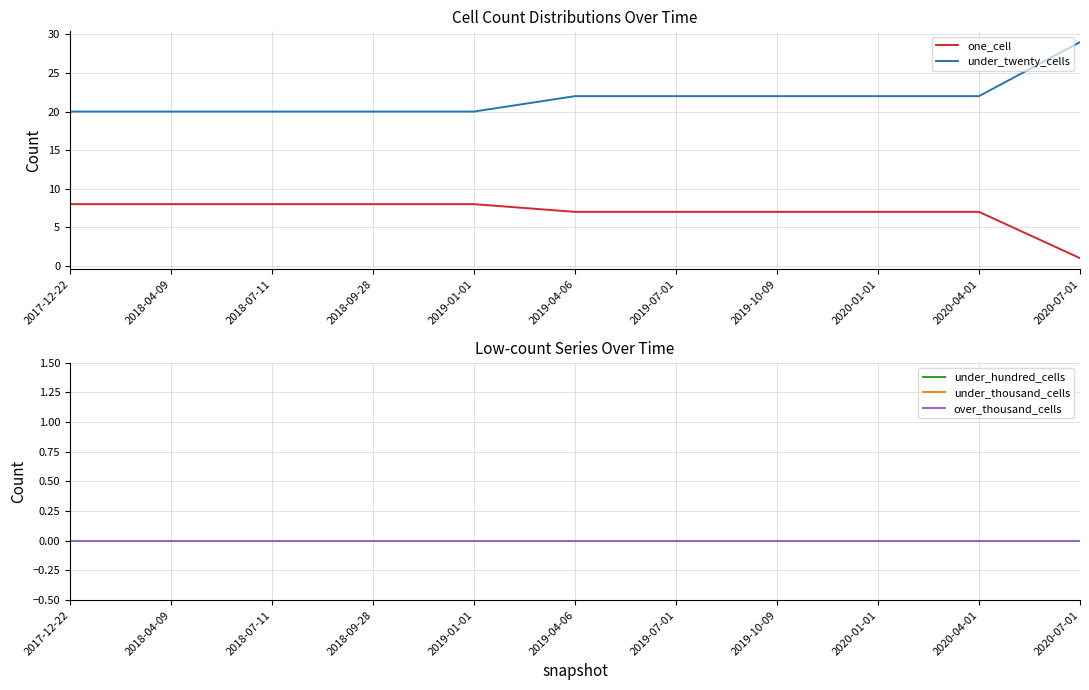

At how many categories does at least one series exceed 6?

11